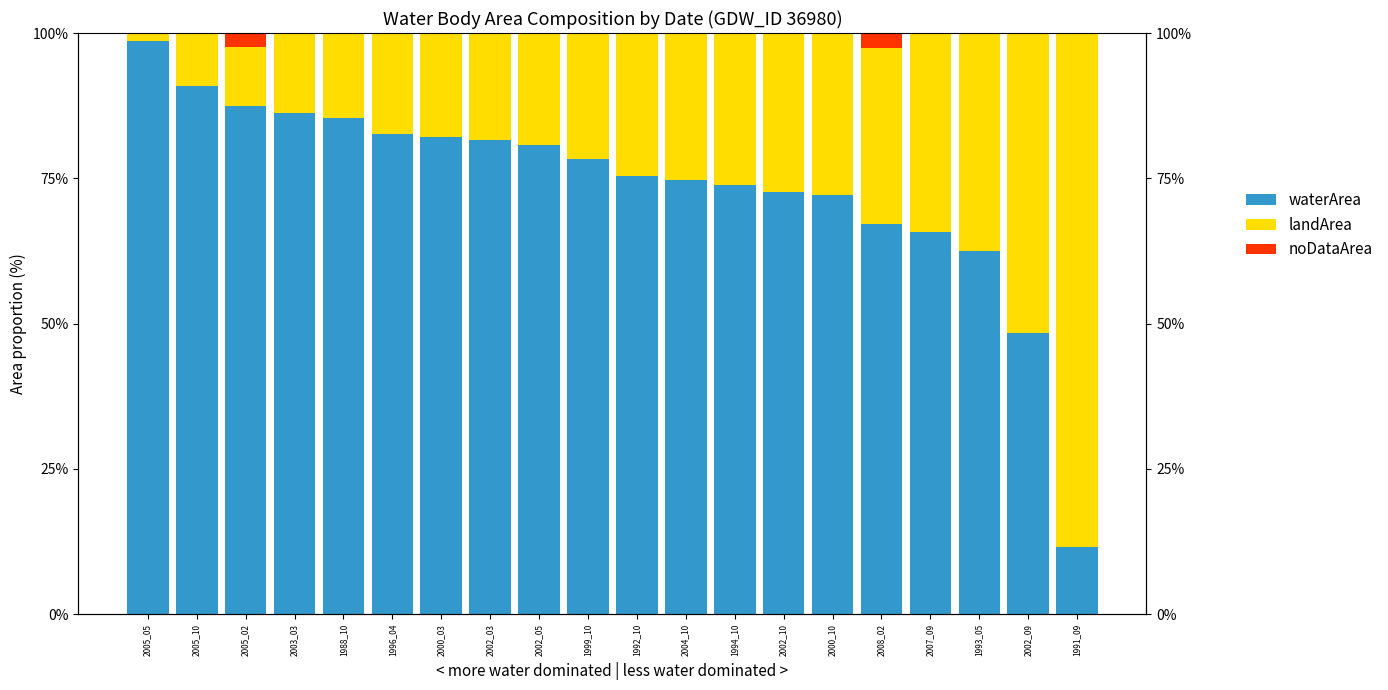

Is it true that noDataArea equals 1.4 at 1996_04?

False